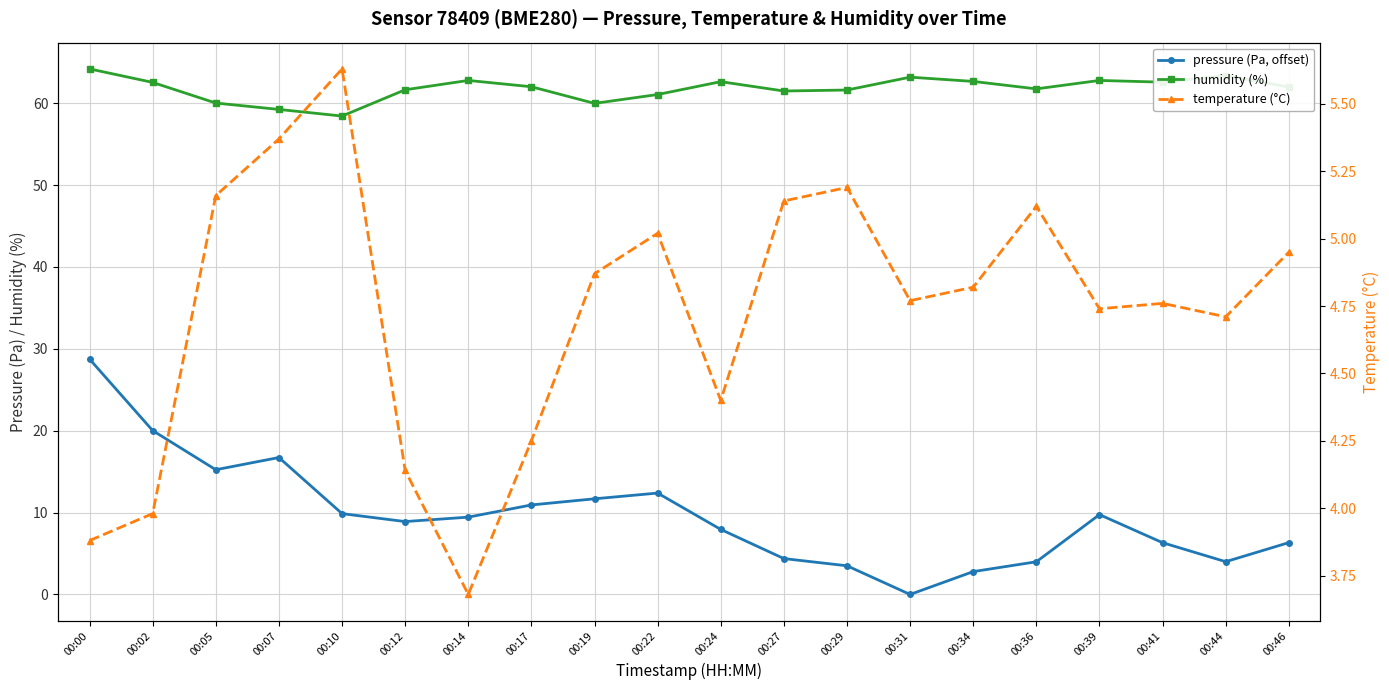

The value of temperature (°C) at 00:27 is 8.0. True or false?

False